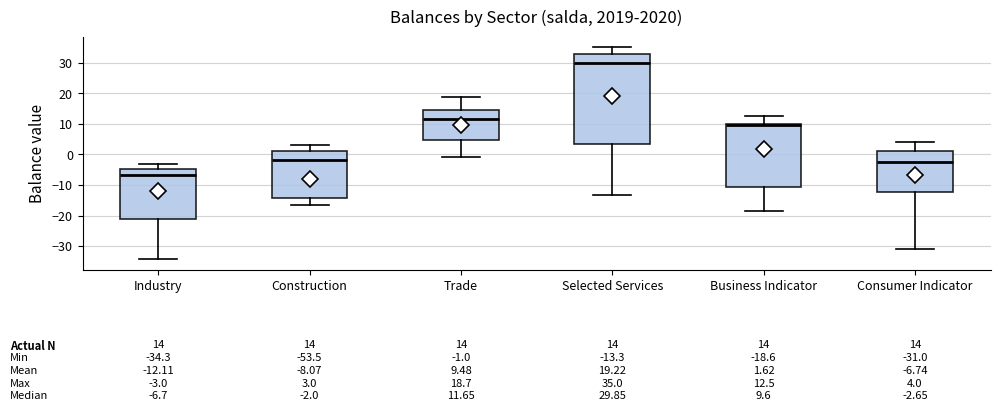

Which box's median line is the lowest?

Industry